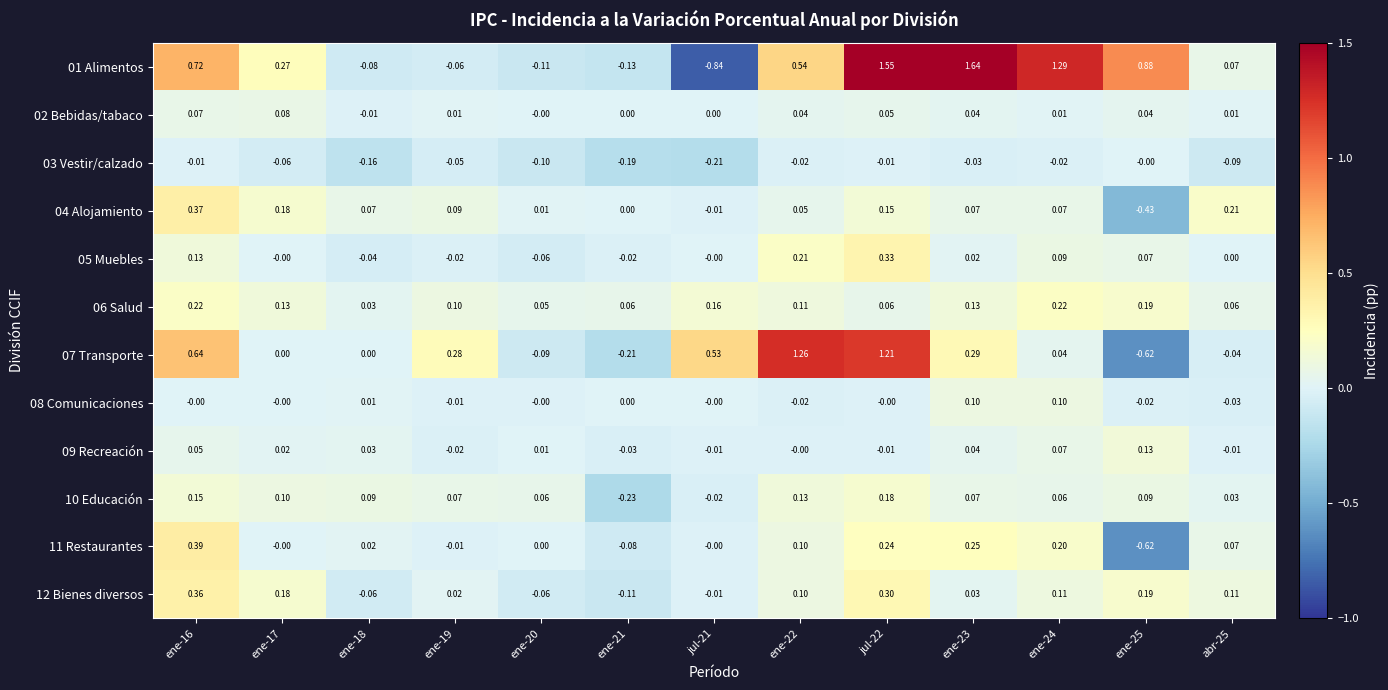

Is the value of 08 Comunicaciones at ene-17 greater than the value of 02 Bebidas/tabaco at ene-23?

No